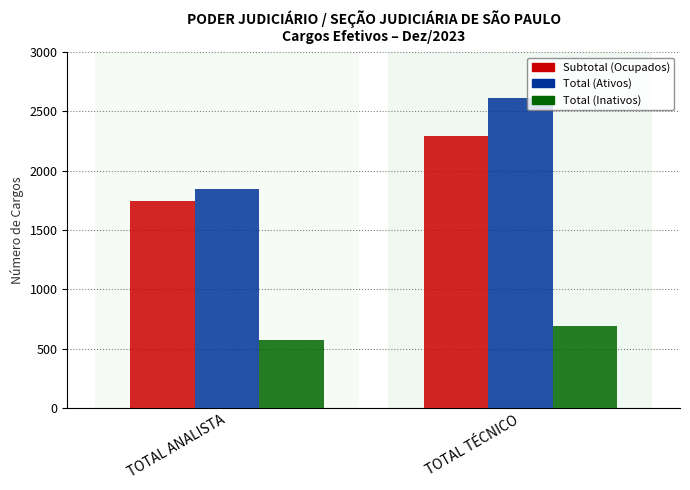

What is the total value across all series at TOTAL ANALISTA?

4167